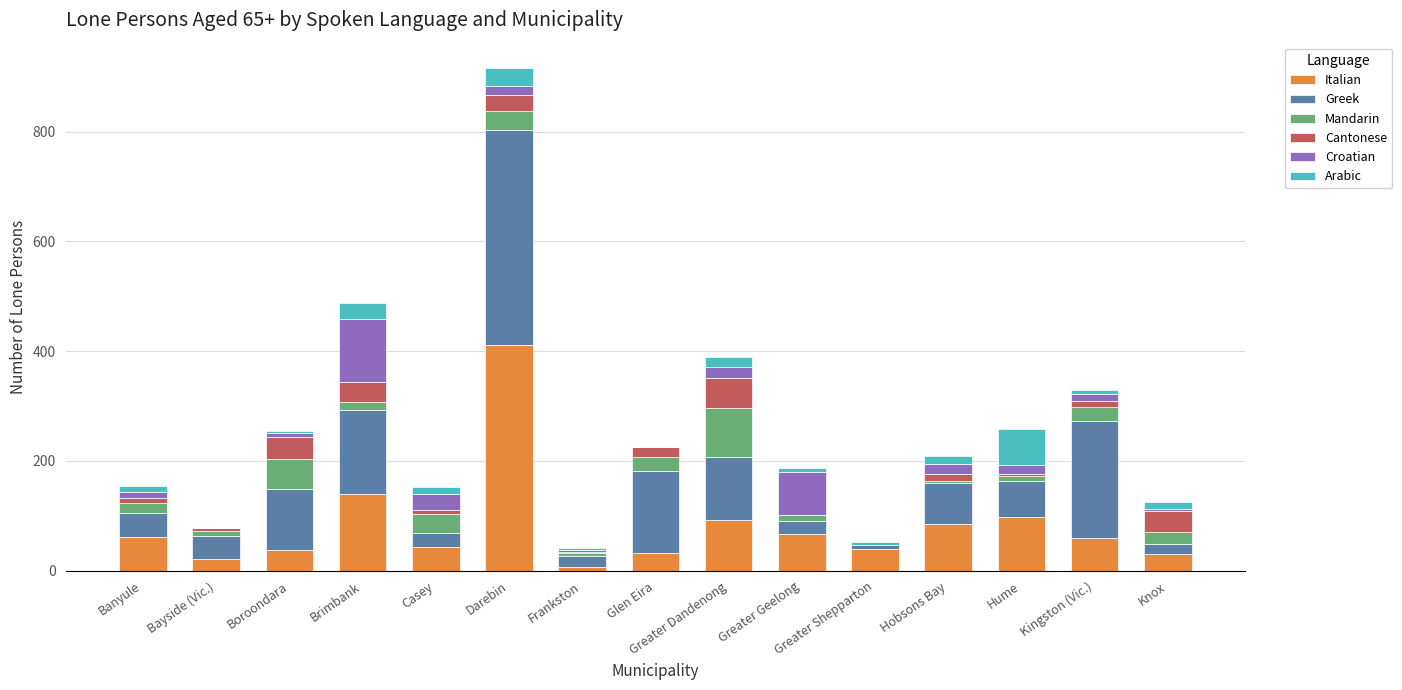

How many categories are shown in the chart?

15